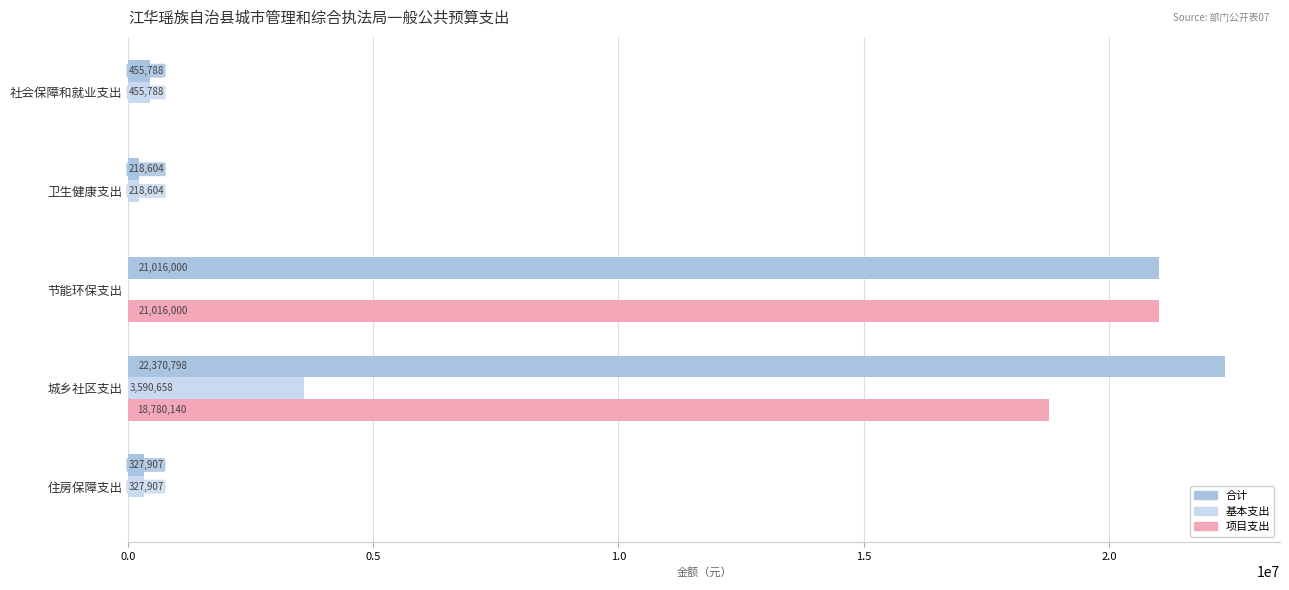

Where is 项目支出 nearest to the value 10508000?

城乡社区支出